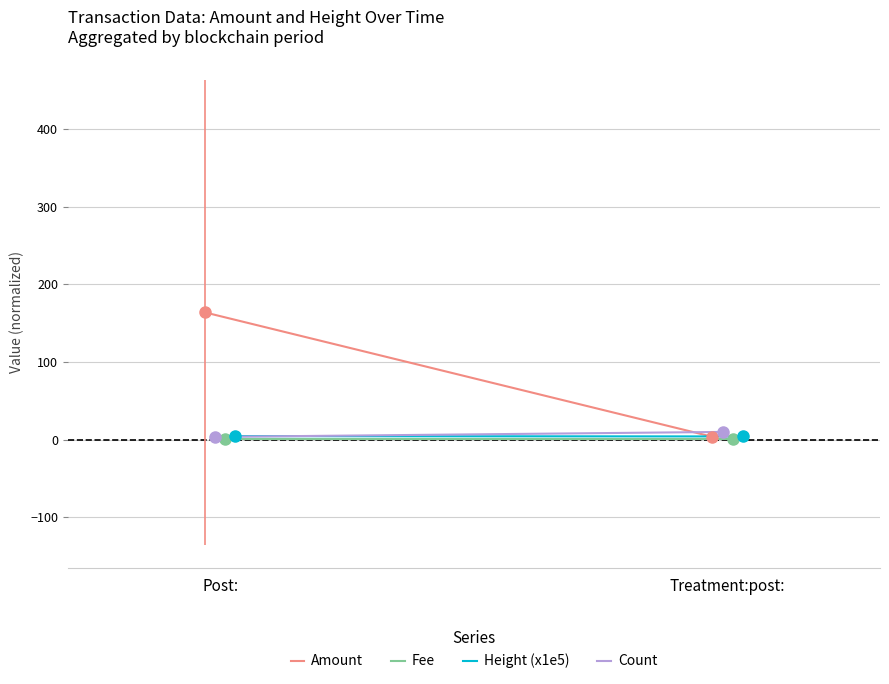

Count the number of data series in this chart.

4